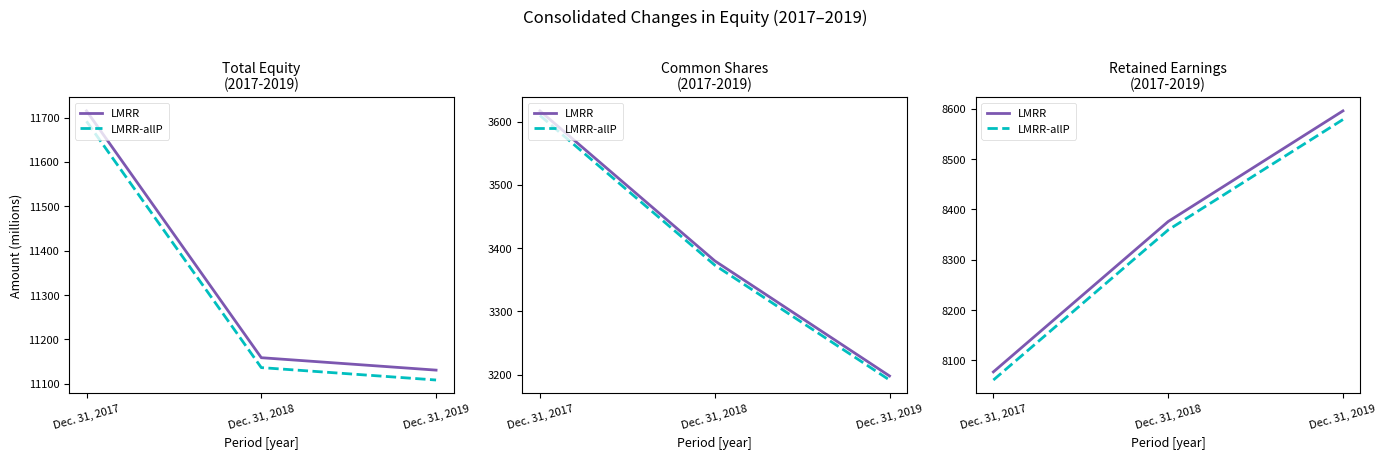

What is the approximate value of LMRR at Dec. 31, 2017?

8077.0